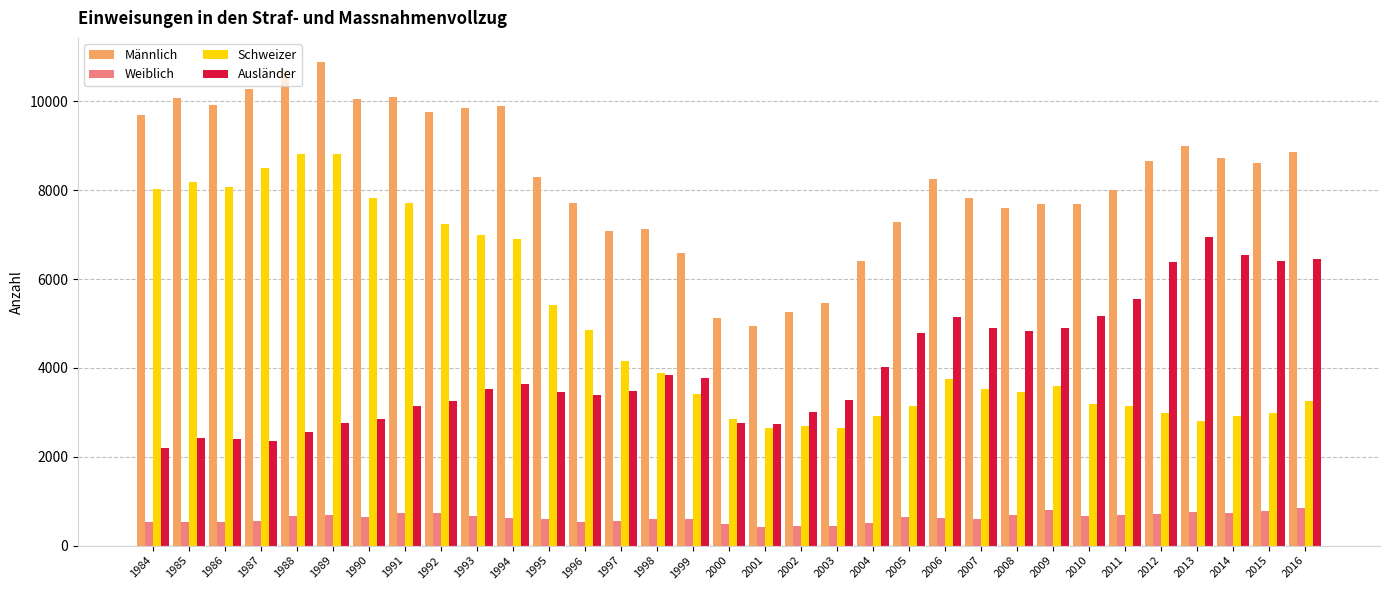

True or false: Männlich has a value of 13903 at 1992.

False